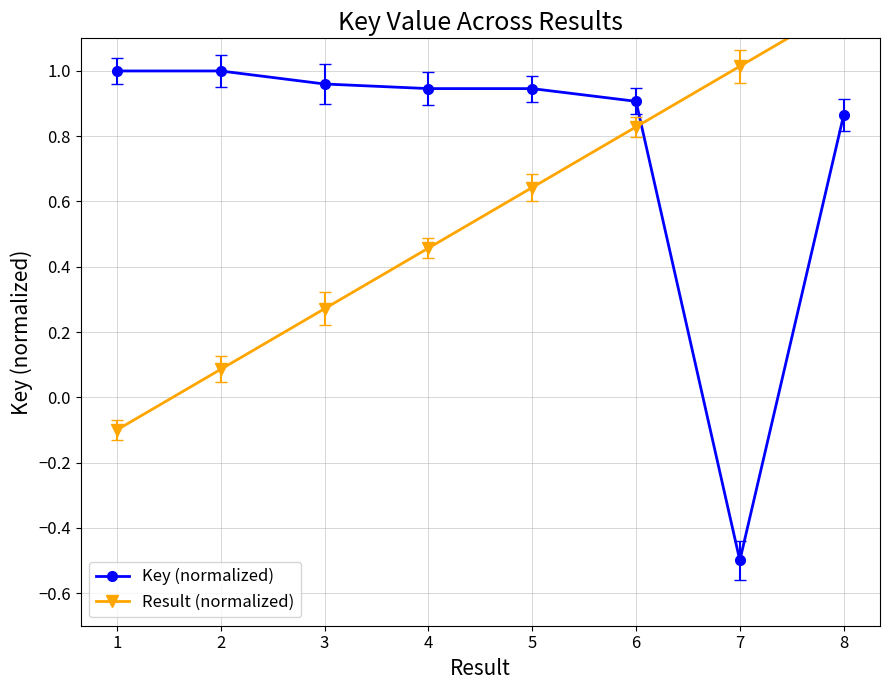

What is the value of the Key (normalized) point at the 2nd from the left?

1.0